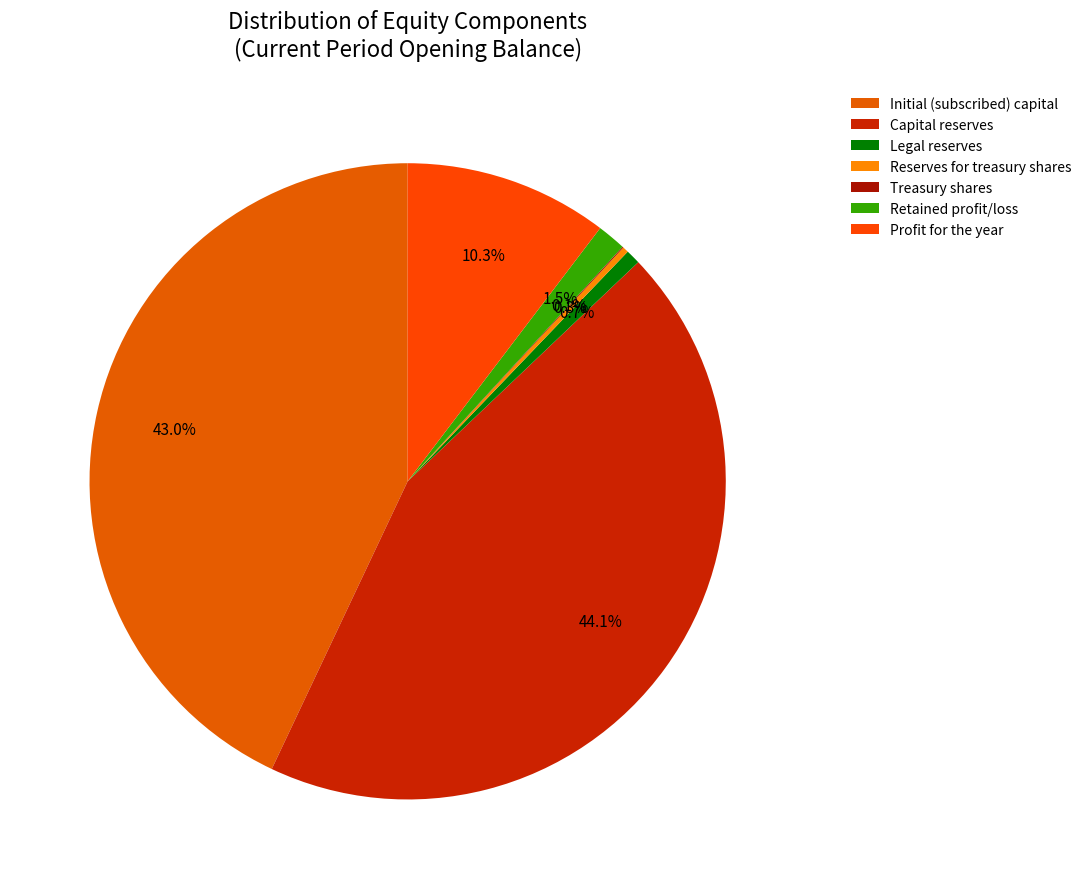

What percentage is the Retained profit/loss slice, to the nearest percent?

1%